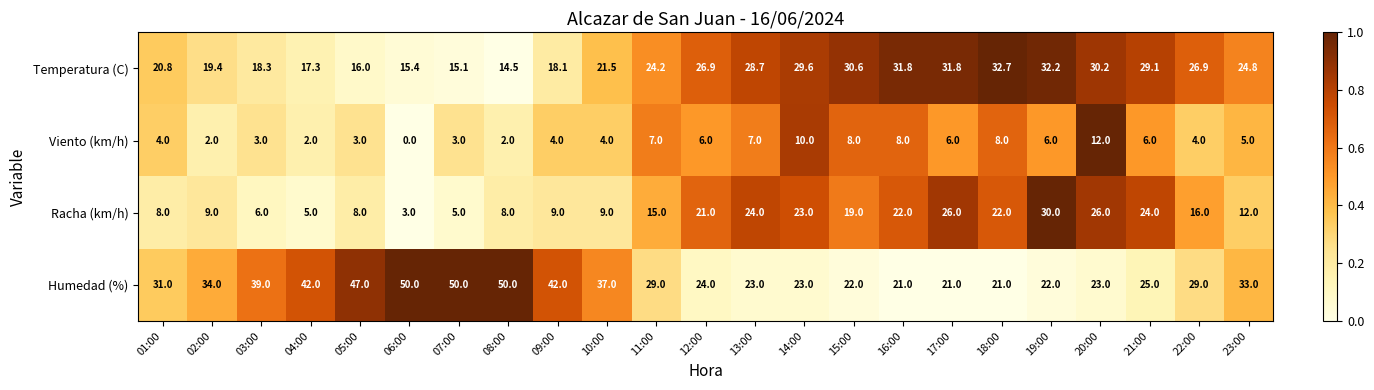

List the series in order of their peak value, highest first.

Humedad (%), Temperatura (C), Racha (km/h), Viento (km/h)